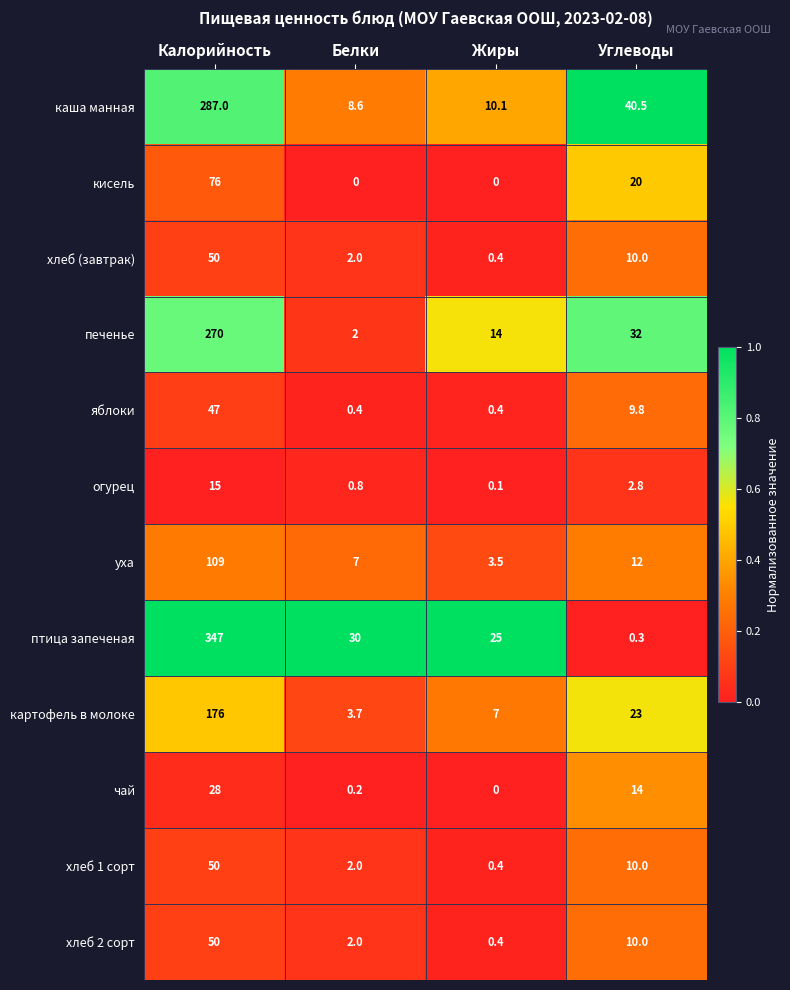

What is the sum of all печенье values?

318.0